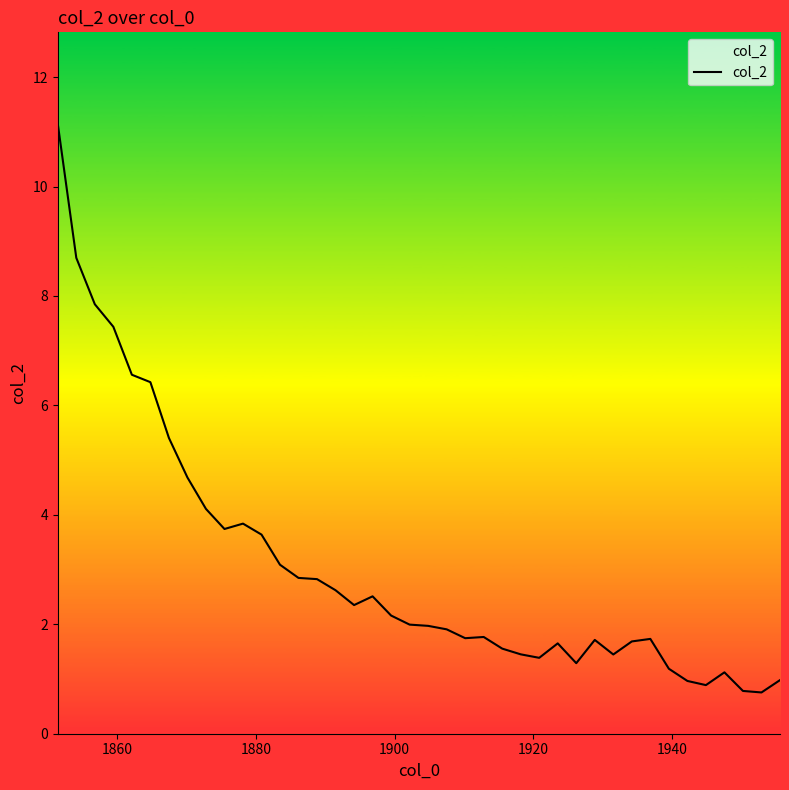

What is the average value?

3.0